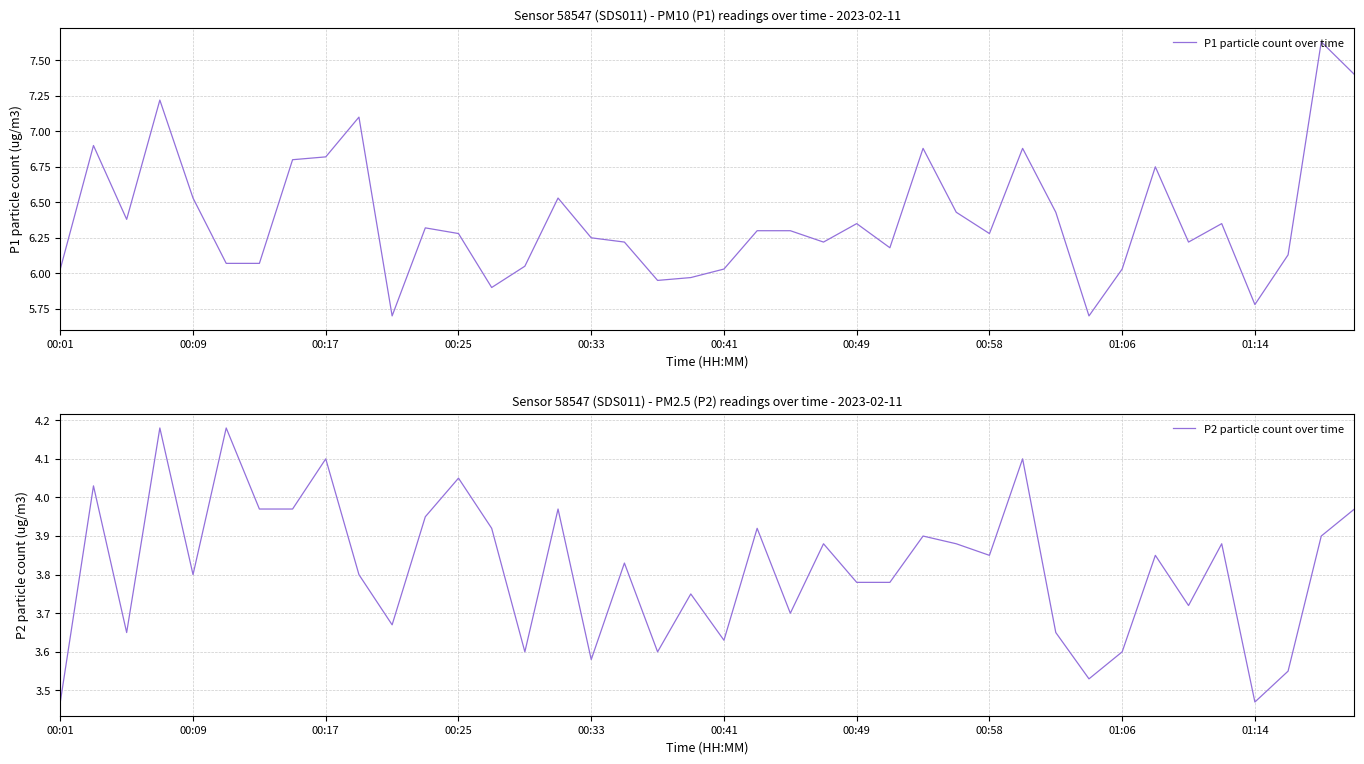

Is this an area chart (filled region under the line)?

No